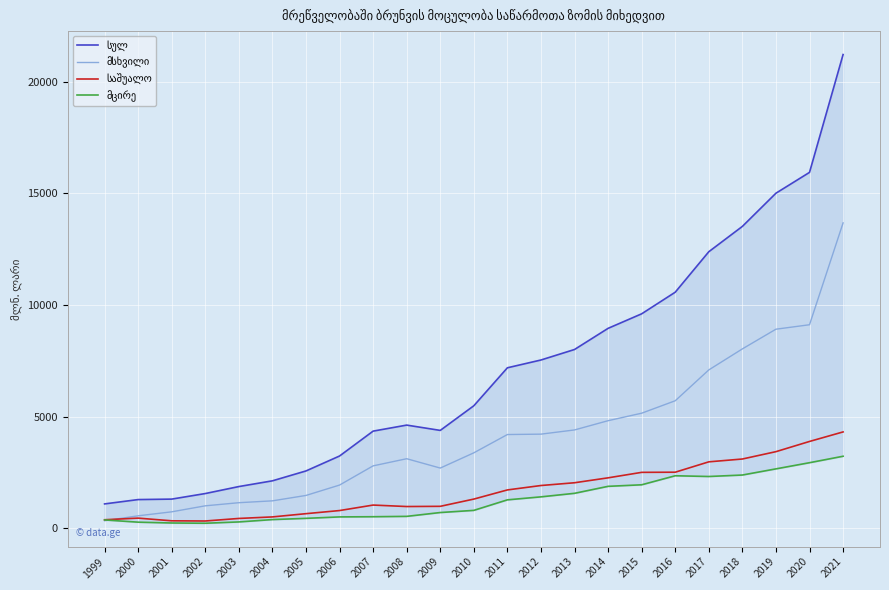

Rank the series at 2018 from highest to lowest value.

სულ, მსხვილი, საშუალო, მცირე